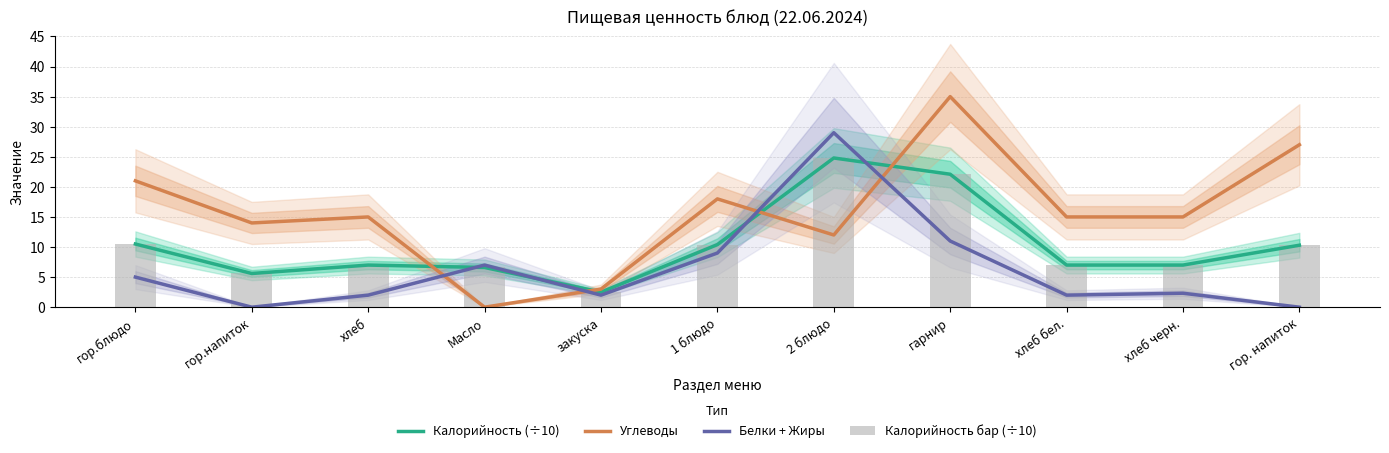

What is the difference between the maximum and minimum values in the Углеводы series?

35.0